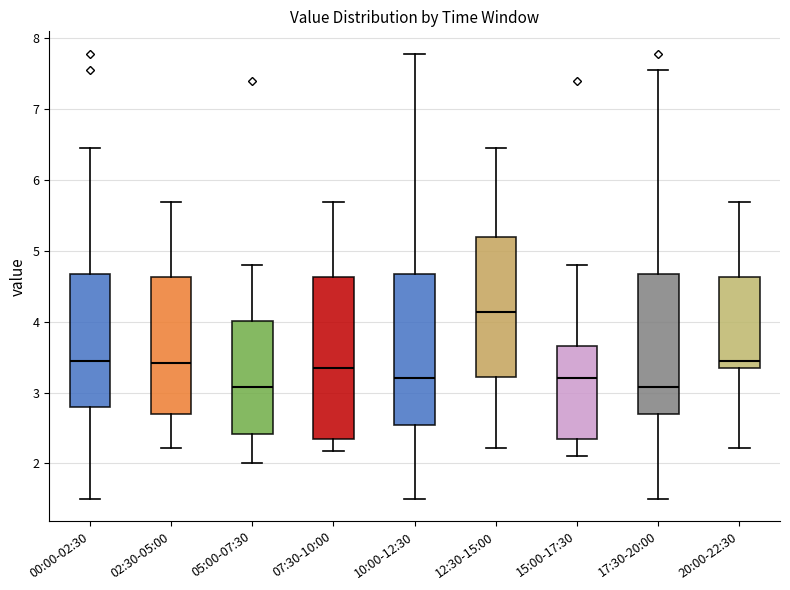

Reading left to right, transcribe this box plot: for each box, give where its median line is, the range the box spans, and where its two whiskers end, as read against the y-axis. The values are not printed on the chart, so give them approximately, as read against the axis.

00:00-02:30: median 3.5, box 2.8 to 4.7, whiskers 1.5 to 6.5
02:30-05:00: median 3.4, box 2.7 to 4.6, whiskers 2.2 to 5.7
05:00-07:30: median 3.1, box 2.4 to 4.0, whiskers 2.0 to 4.8
07:30-10:00: median 3.4, box 2.4 to 4.6, whiskers 2.2 to 5.7
10:00-12:30: median 3.2, box 2.5 to 4.7, whiskers 1.5 to 7.8
12:30-15:00: median 4.1, box 3.2 to 5.2, whiskers 2.2 to 6.5
15:00-17:30: median 3.2, box 2.3 to 3.7, whiskers 2.1 to 4.8
17:30-20:00: median 3.1, box 2.7 to 4.7, whiskers 1.5 to 7.6
20:00-22:30: median 3.5, box 3.4 to 4.6, whiskers 2.2 to 5.7